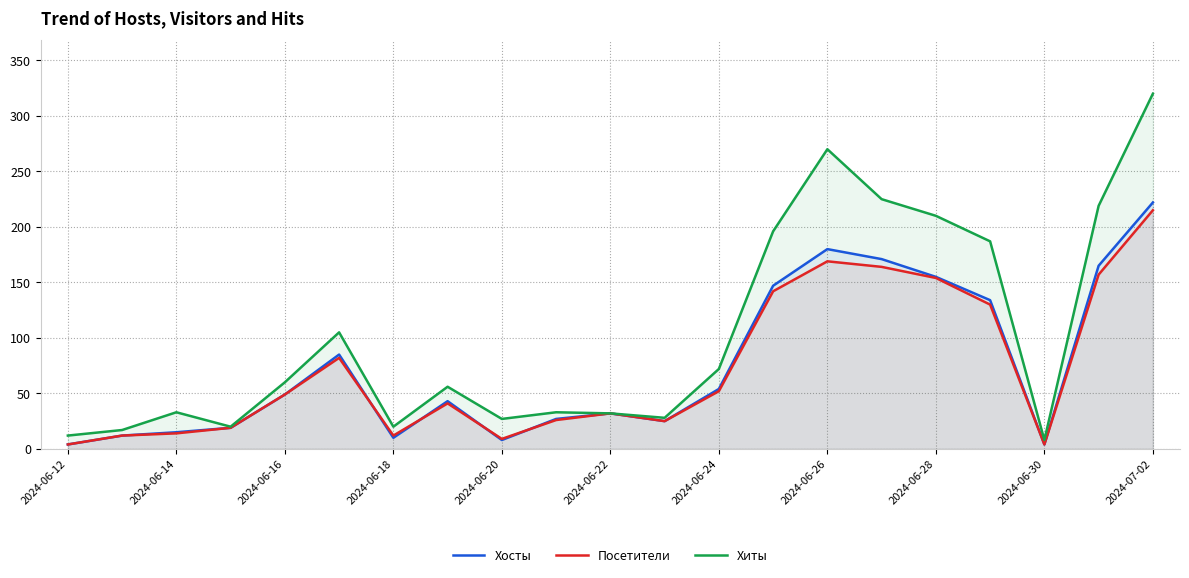

Which series has the largest total across all categories?

Хиты